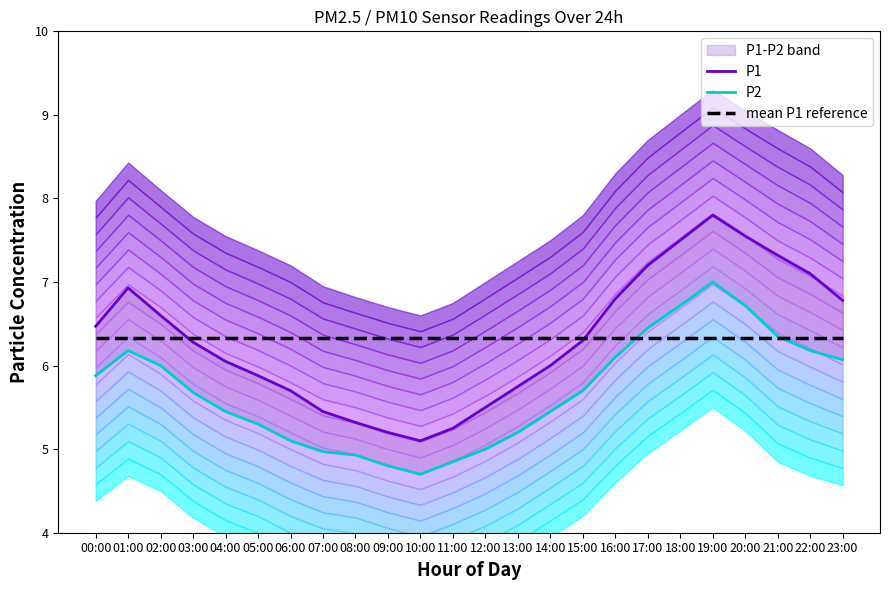

True or false: P2 and P1 cross at least once.

False